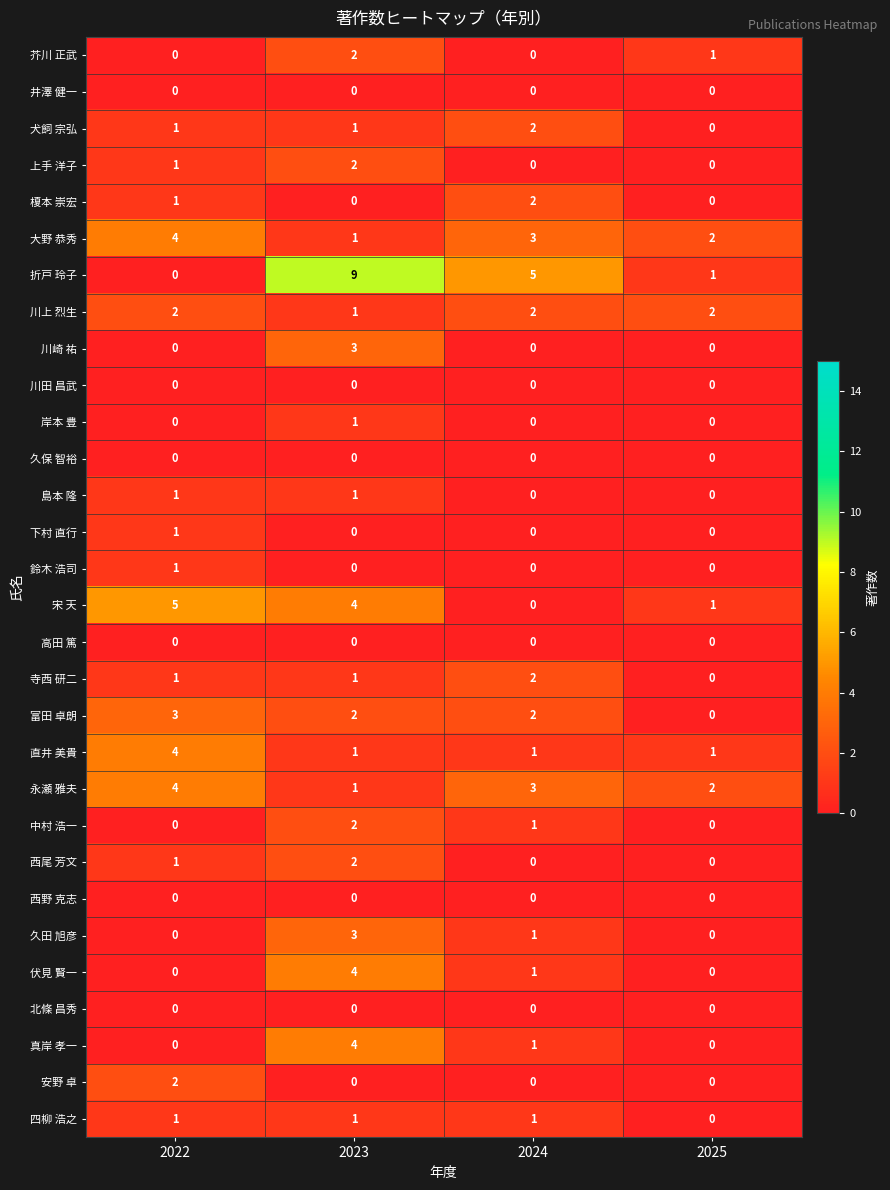

How many 芥川 正武 values are between 0 and 2?

4